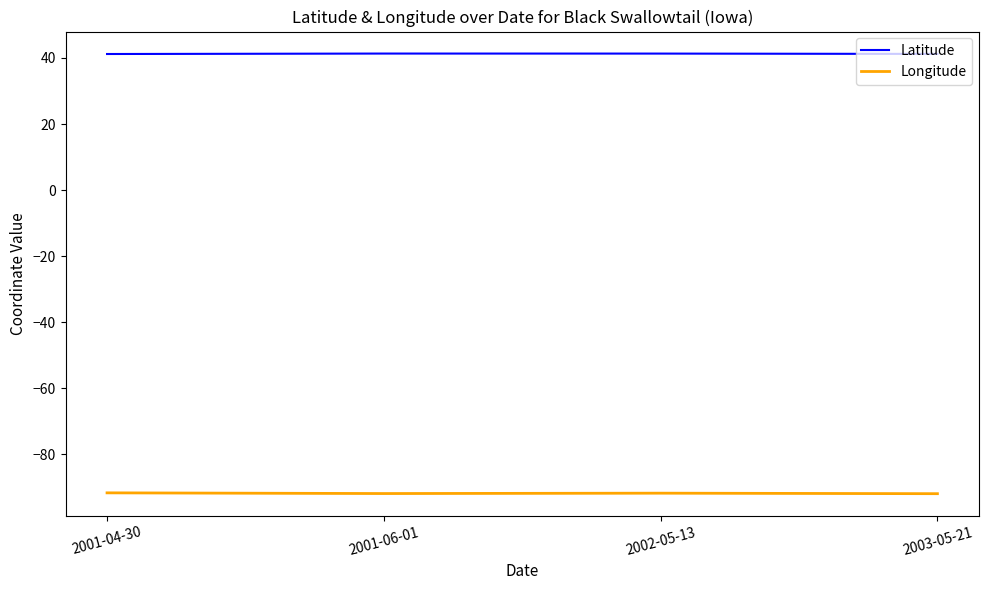

What are all the series names shown in the legend?

Latitude, Longitude